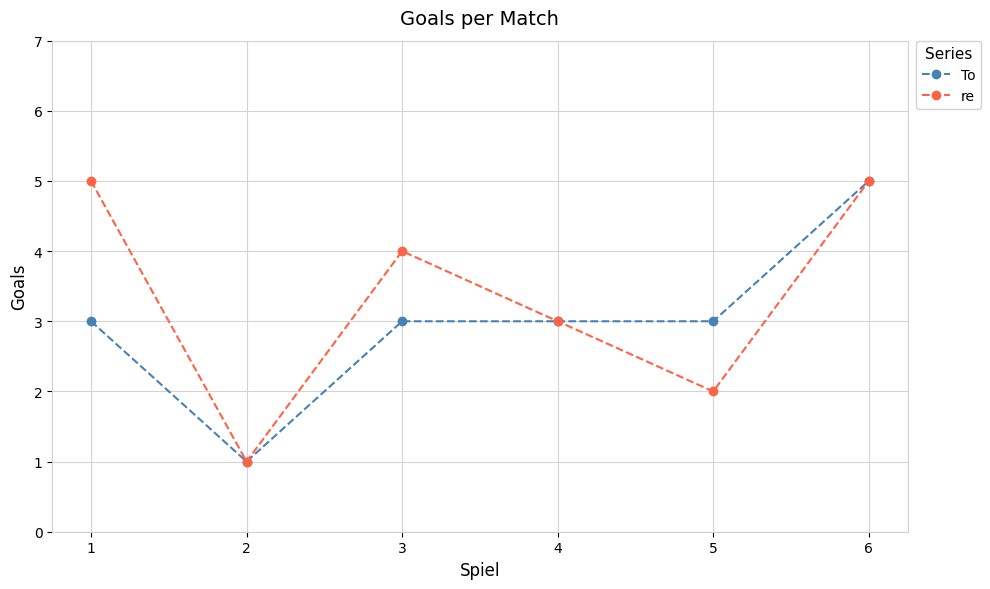

What is the sum of all re values?

20